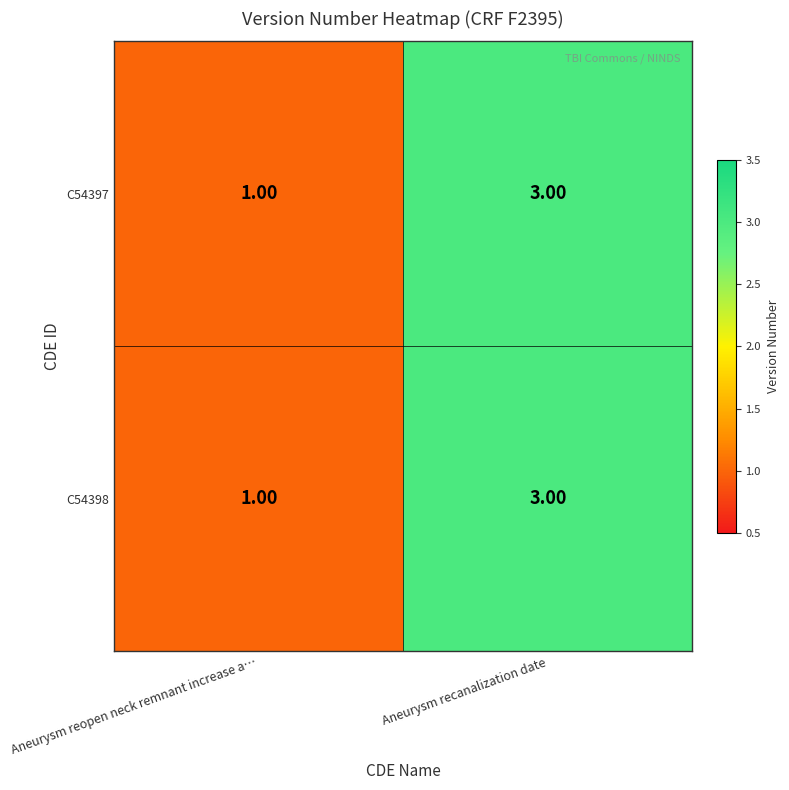

Where is C54398 nearest to the value 2?

Aneurysm reopen neck remnant increase a…